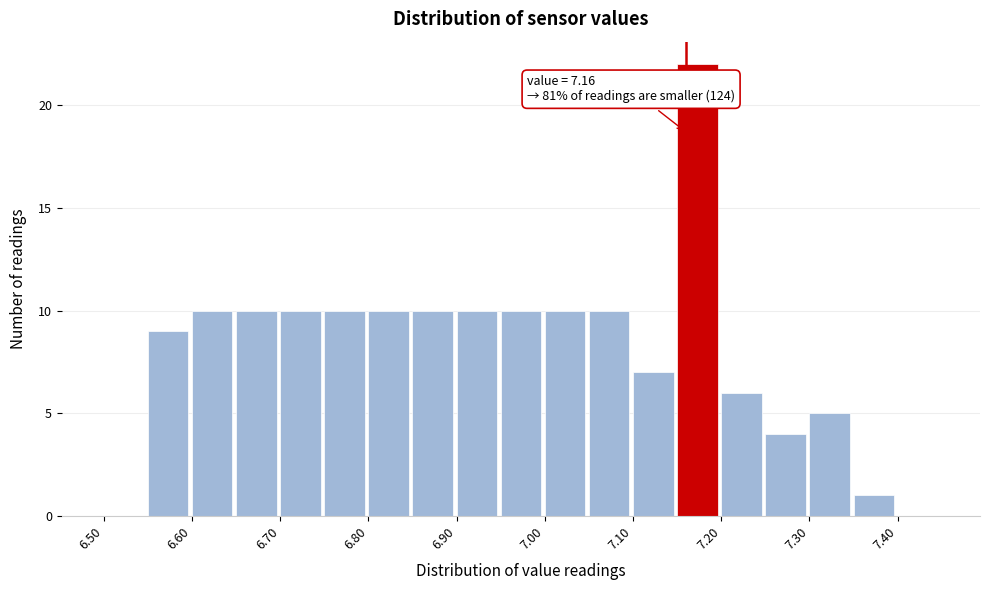

Over which range of the x-axis is the bar tallest?

7.15 to 7.20